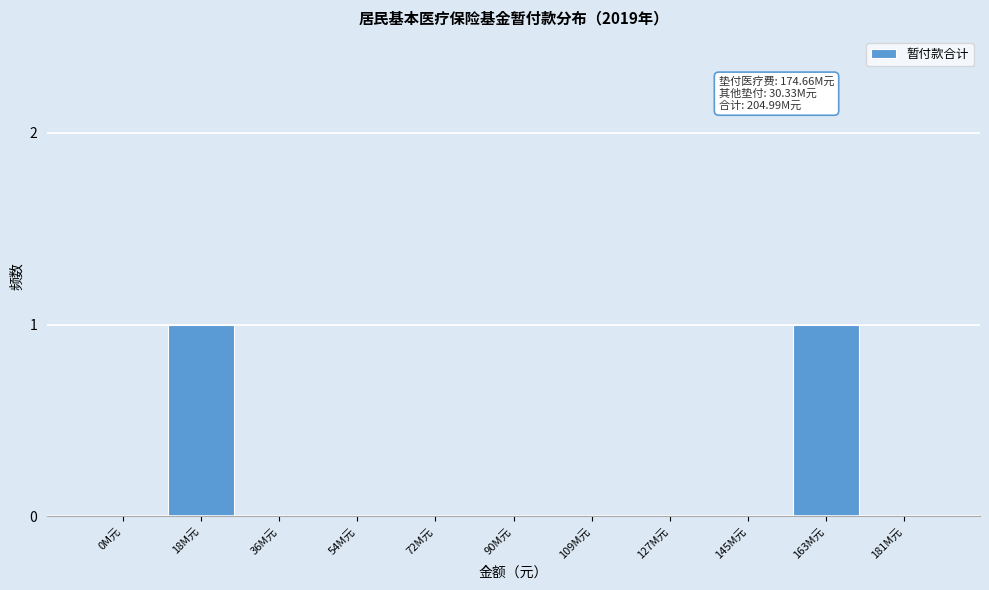

Reading left to right, transcribe all the data shown in this chart.

0M元=0	18M元=1	36M元=0	54M元=0	72M元=0	90M元=0	109M元=0	127M元=0	145M元=0	163M元=1	181M元=0